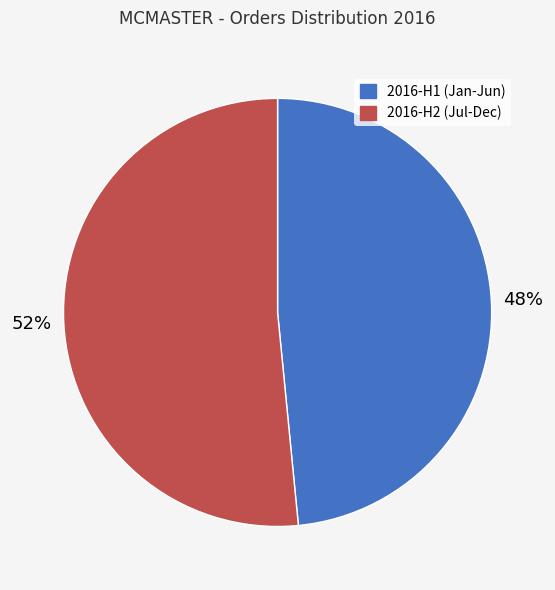

How many segments does this pie chart have?

2